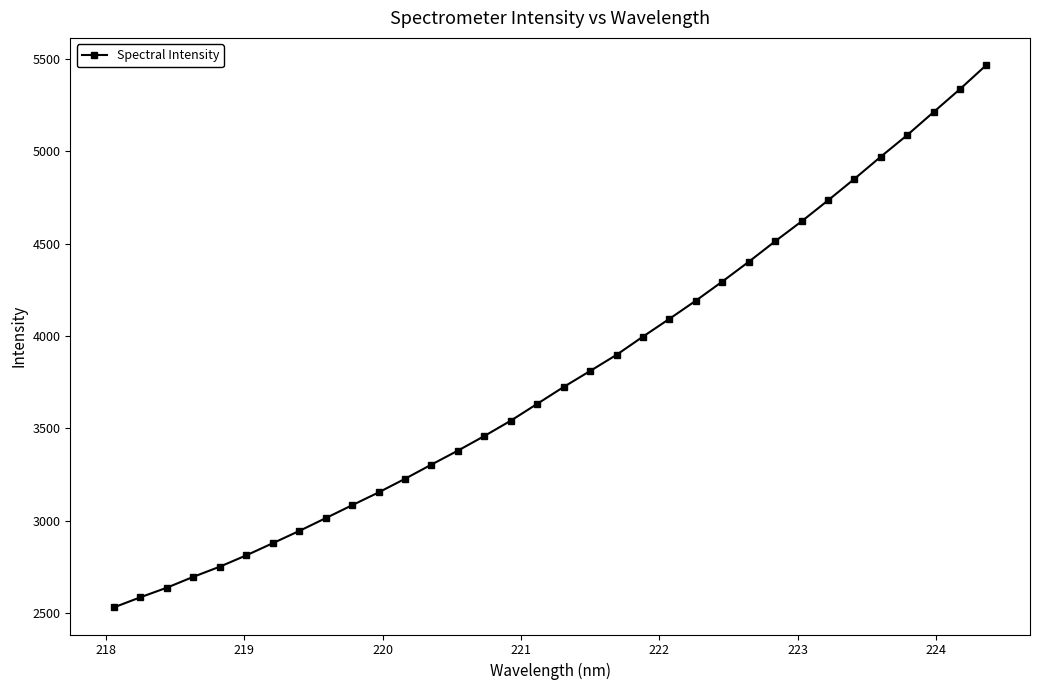

True or false: the data has more than 2 interior local peaks.

False